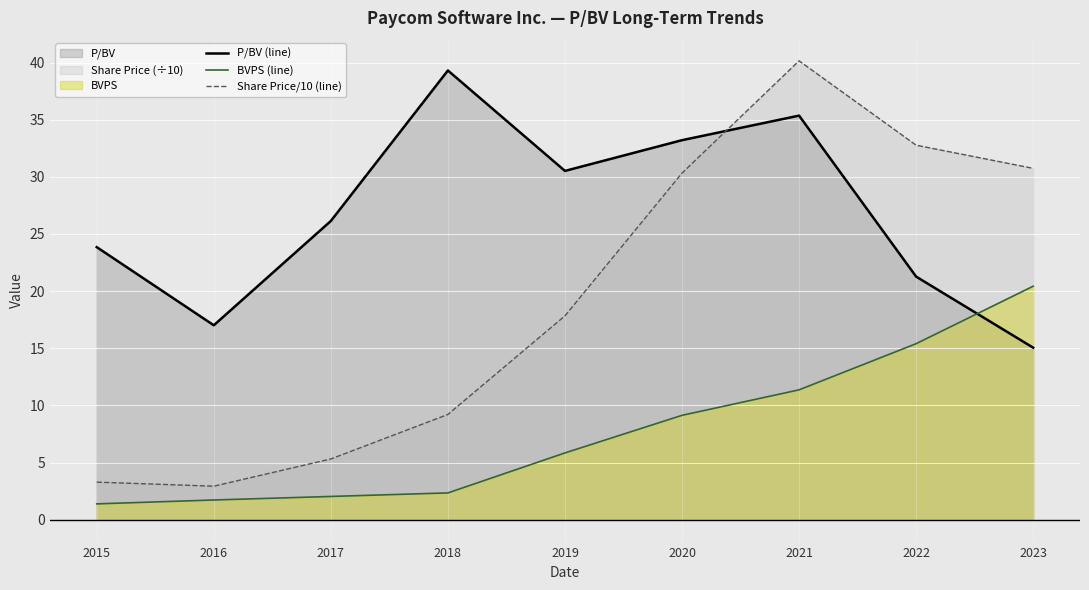

What is the total value across all series at 2021?

86.9